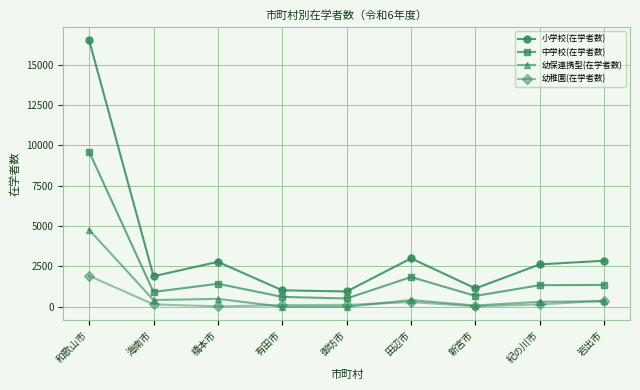

Which category has the highest value in the 幼稚園(在学者数) series?

和歌山市